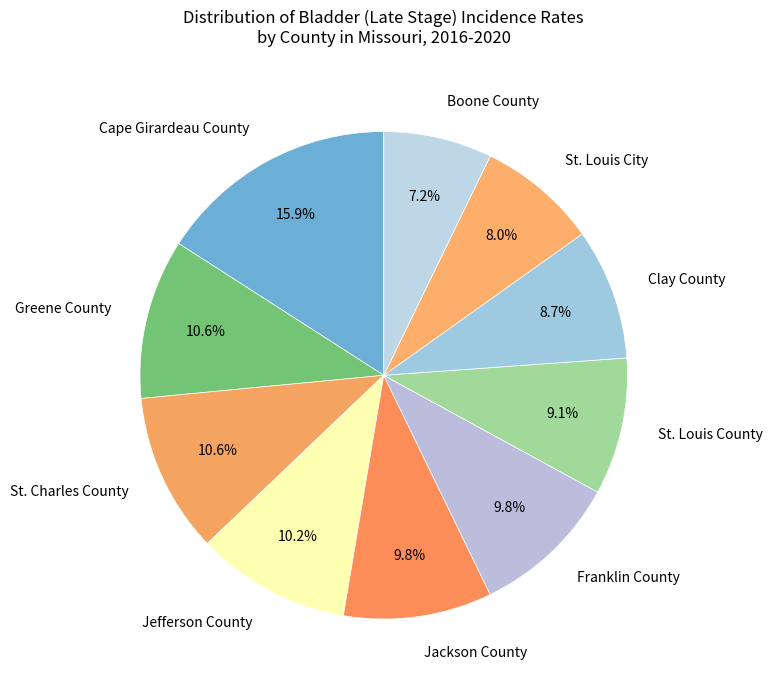

To the nearest percent, what is the combined percentage of St. Charles County and Franklin County?

20%